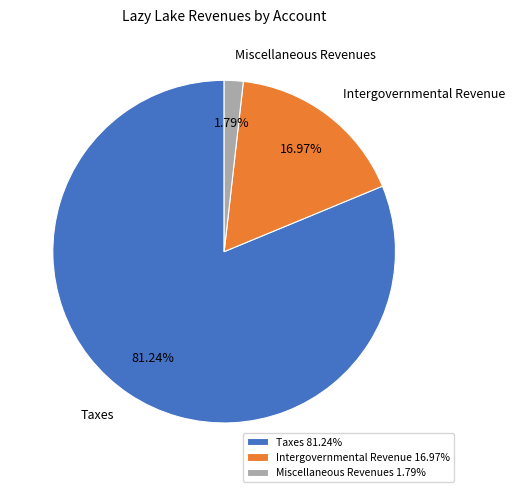

What is the majority slice?

Taxes